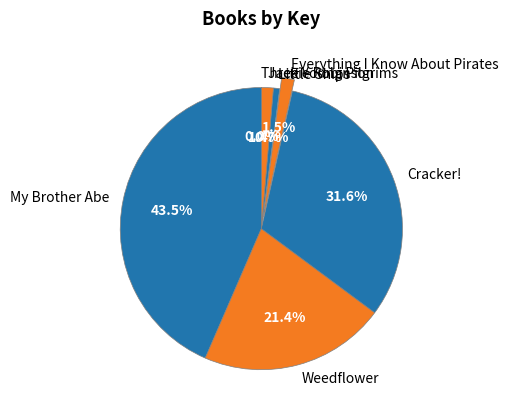

Approximately how many times larger is the value at Cracker! compared to Weedflower?

1.5